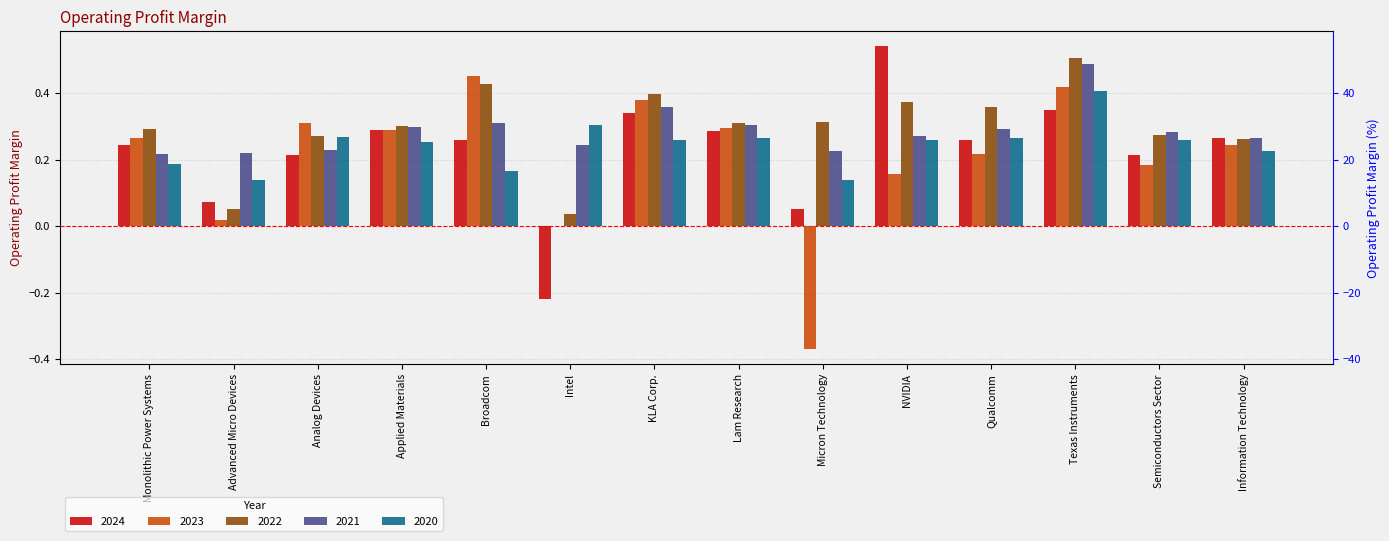

What is the spread (max minus min) of values at Broadcom?

0.3